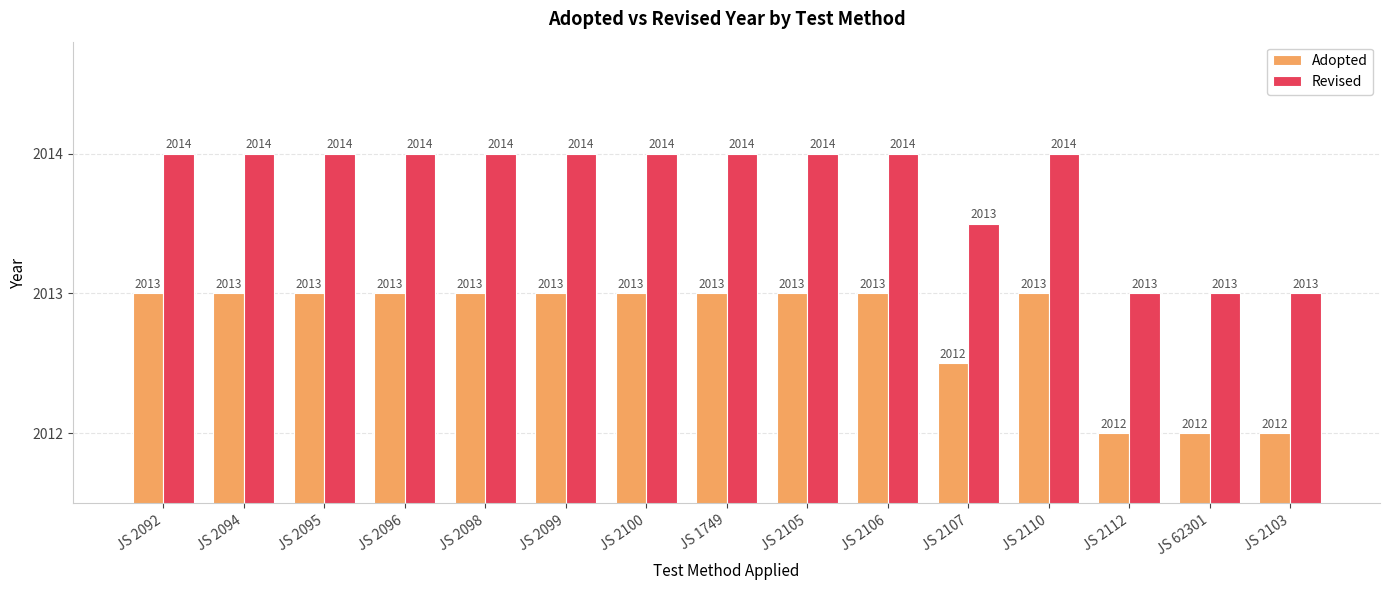

Count the Revised values in the range 2013 to 2014.

15